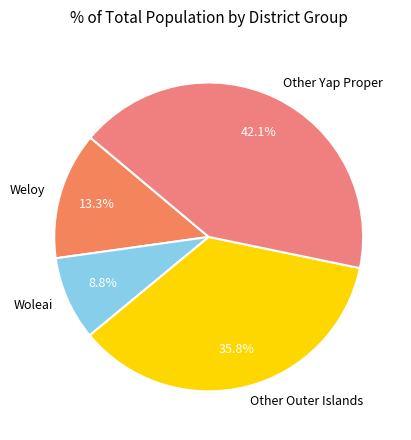

Rank the categories by value from lowest to highest.

Woleai, Weloy, Other Outer Islands, Other Yap Proper